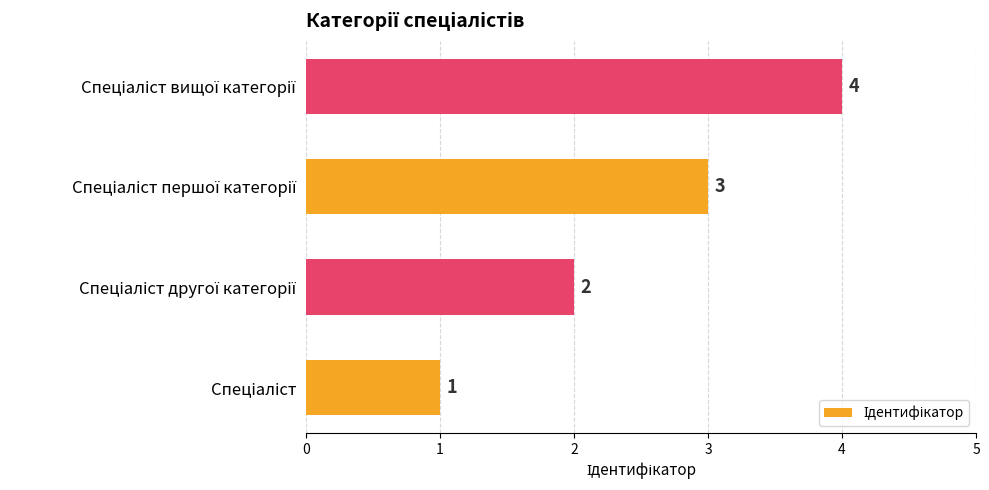

What is the maximum value shown in the chart?

4